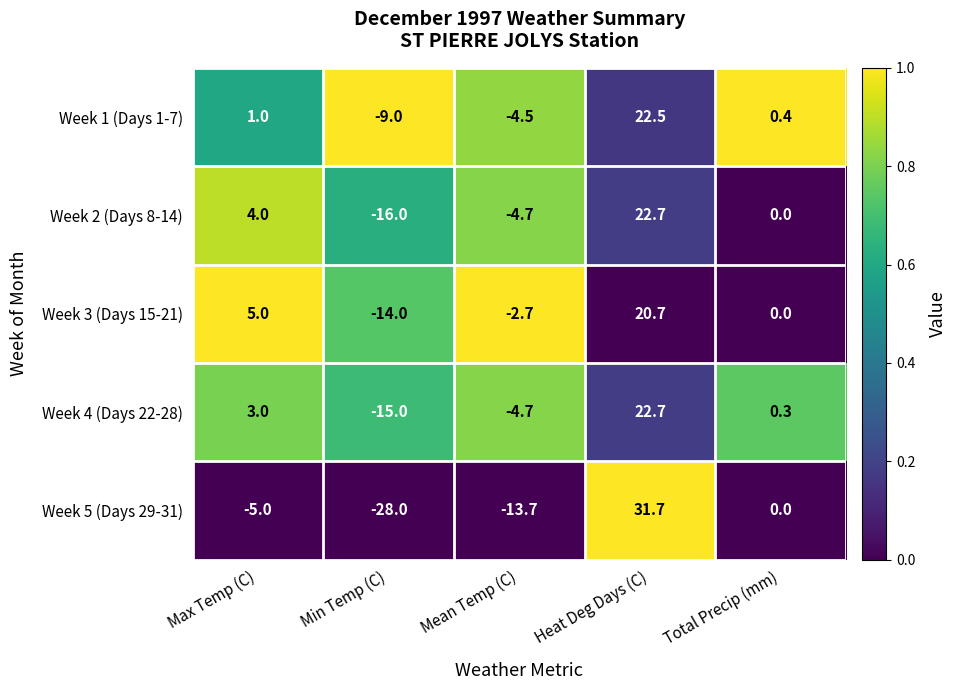

Reading left to right, what are all the values shown in this chart?

Week 1 (Days 1-7): 1.0	-9.0	-4.5	22.5	0.4
Week 2 (Days 8-14): 4.0	-16.0	-4.7	22.7	0.0
Week 3 (Days 15-21): 5.0	-14.0	-2.7	20.7	0.0
Week 4 (Days 22-28): 3.0	-15.0	-4.7	22.7	0.3
Week 5 (Days 29-31): -5.0	-28.0	-13.7	31.7	0.0